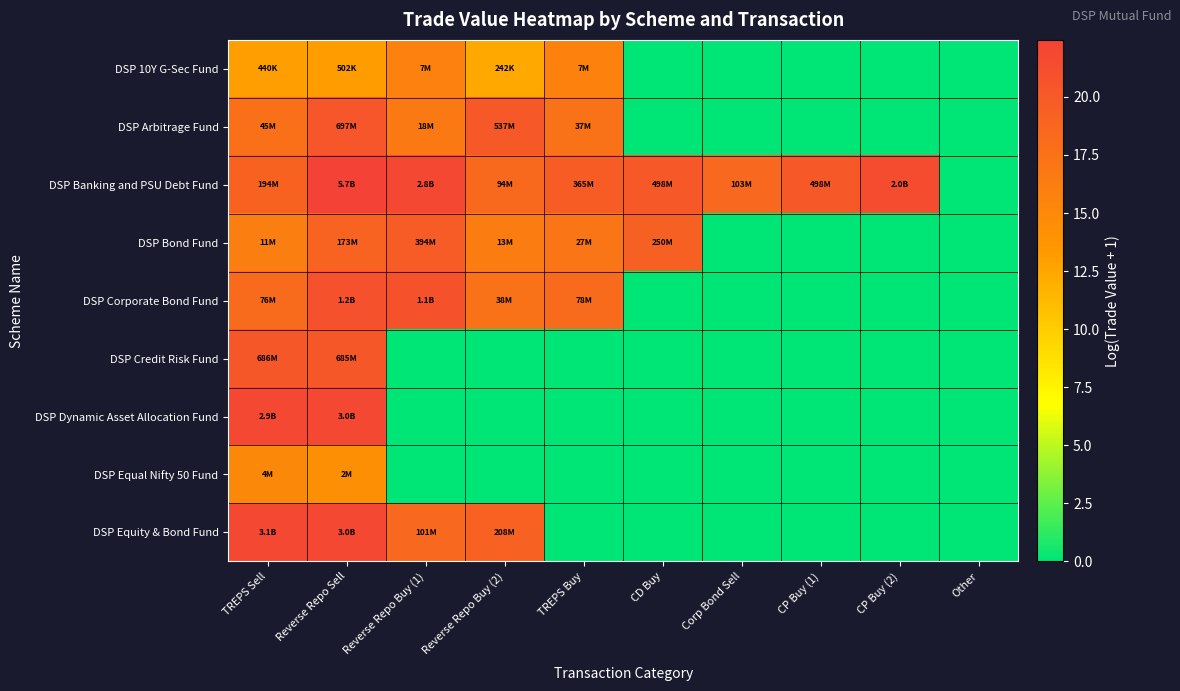

What is the greatest value displayed?

22.5